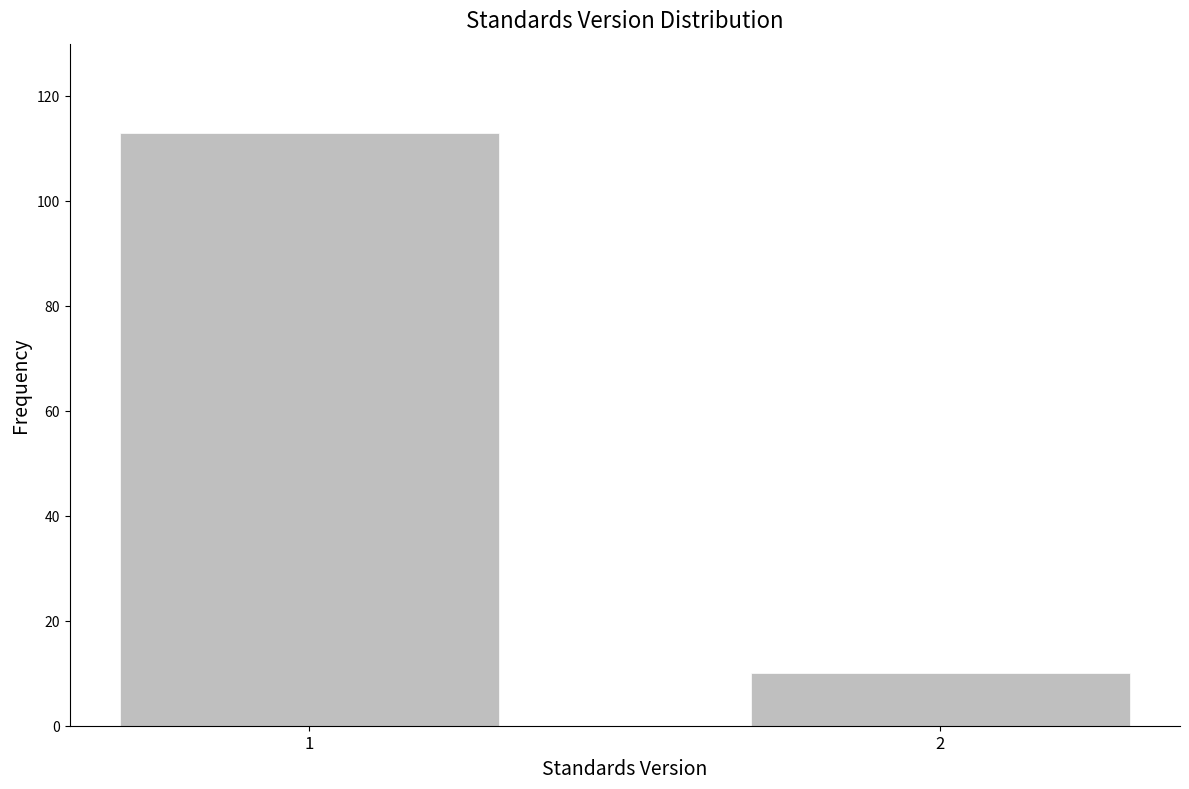

Reading left to right, list all the values displayed in this chart.

113	10